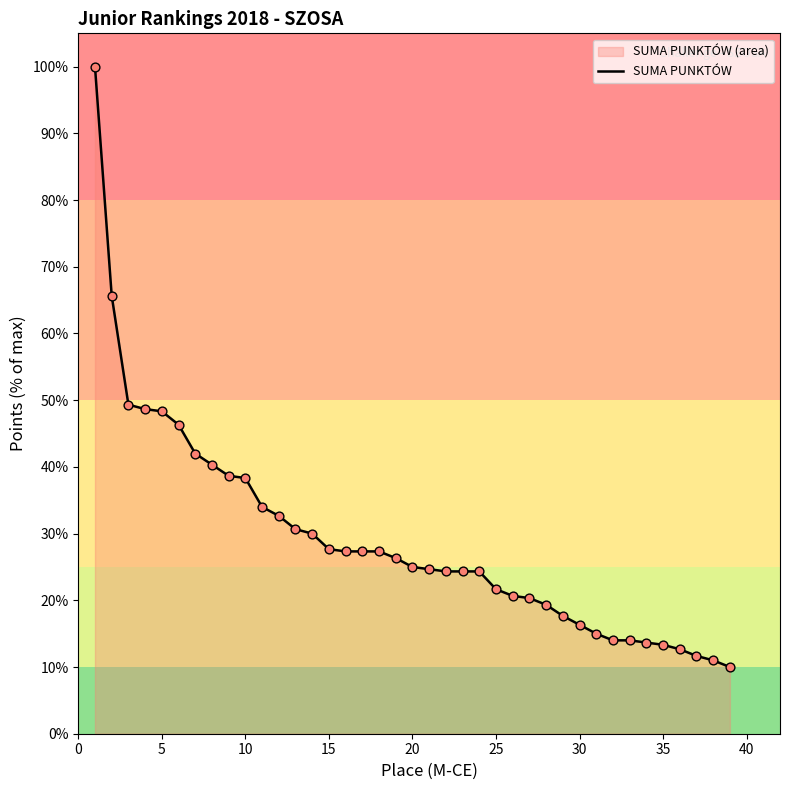

What is the maximum value shown in the chart?

100.0